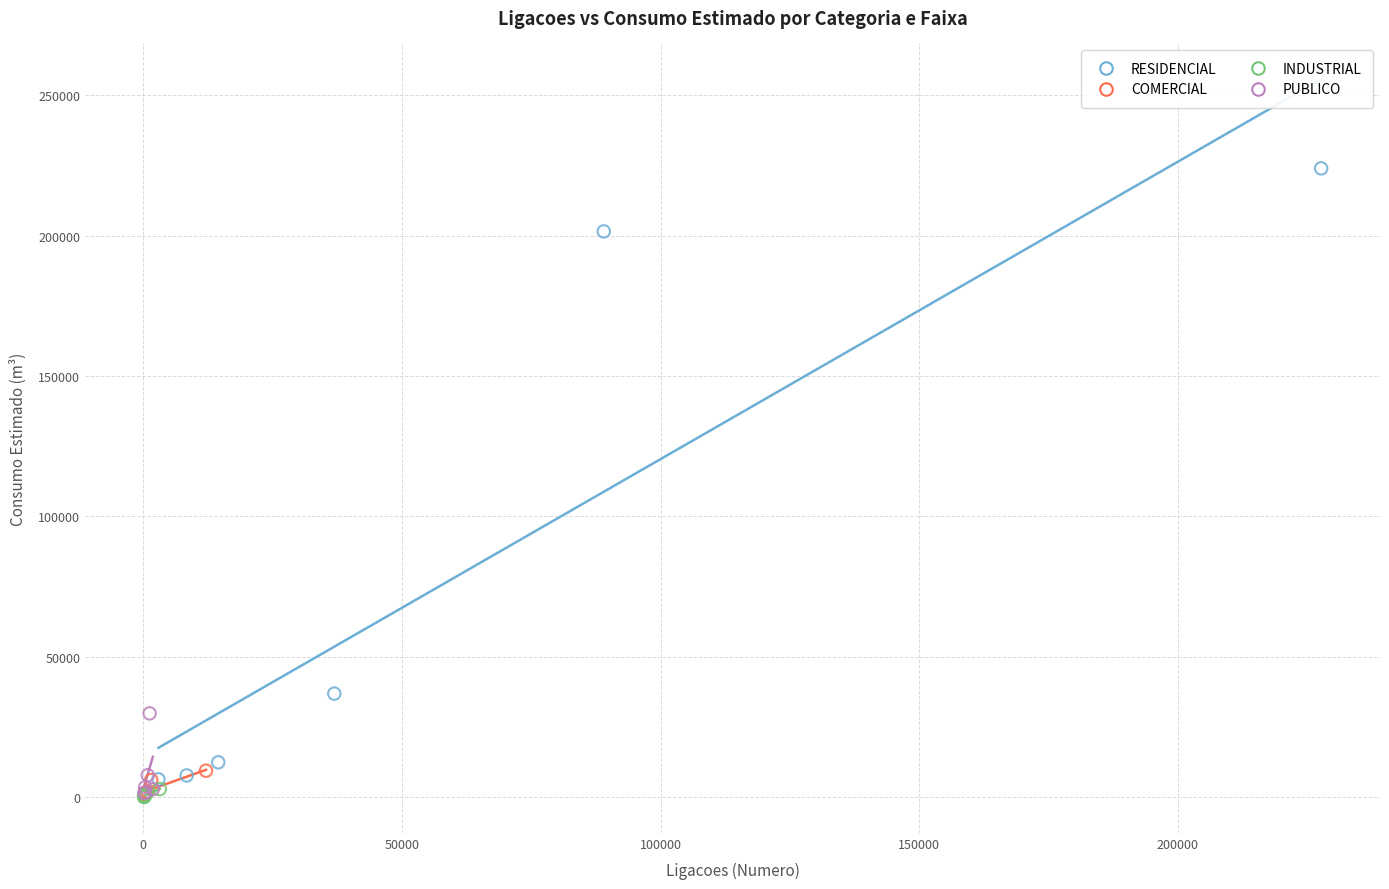

Which series reaches the maximum Y coordinate?

RESIDENCIAL